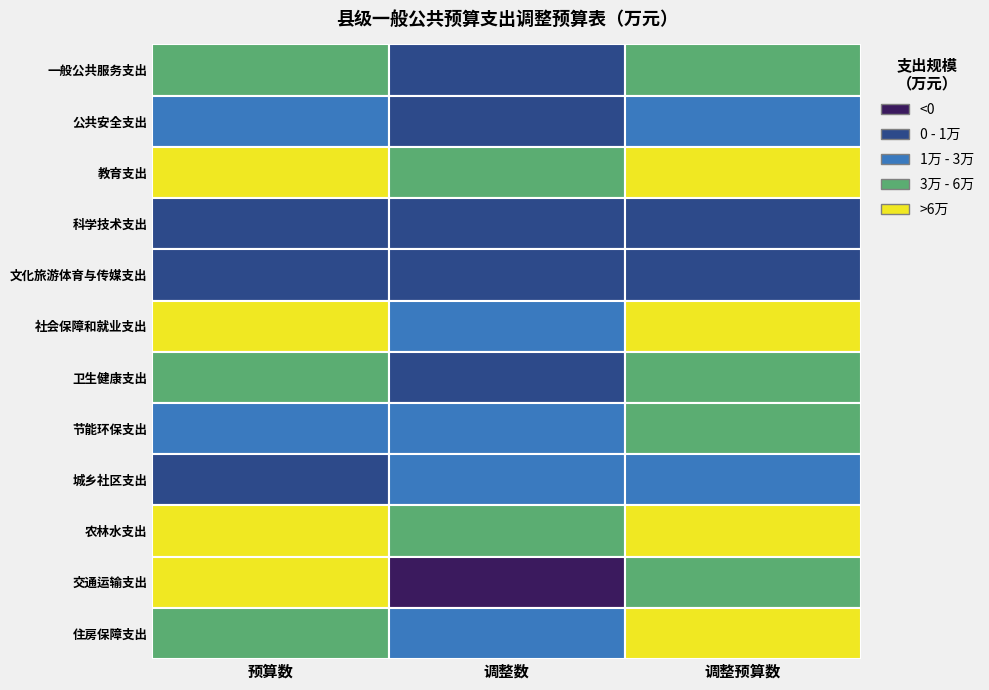

The value of 住房保障支出 at 教育支出 is 100355. True or false?

False